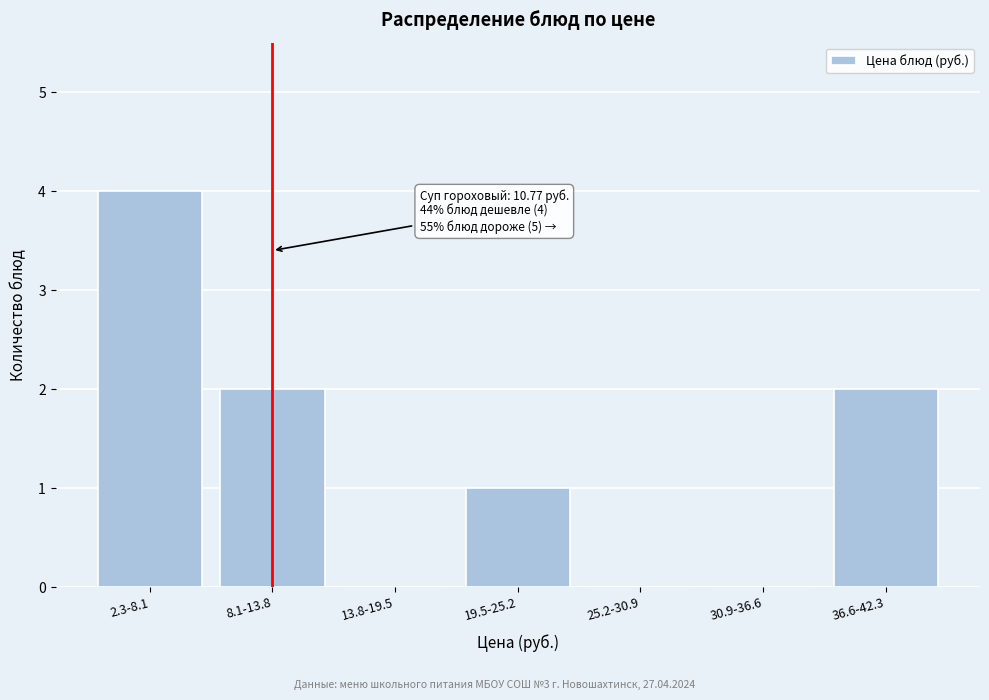

Reading left to right, list all the values displayed in this chart.

2.3-8.1=4	8.1-13.8=2	13.8-19.5=0	19.5-25.2=1	25.2-30.9=0	30.9-36.6=0	36.6-42.3=2